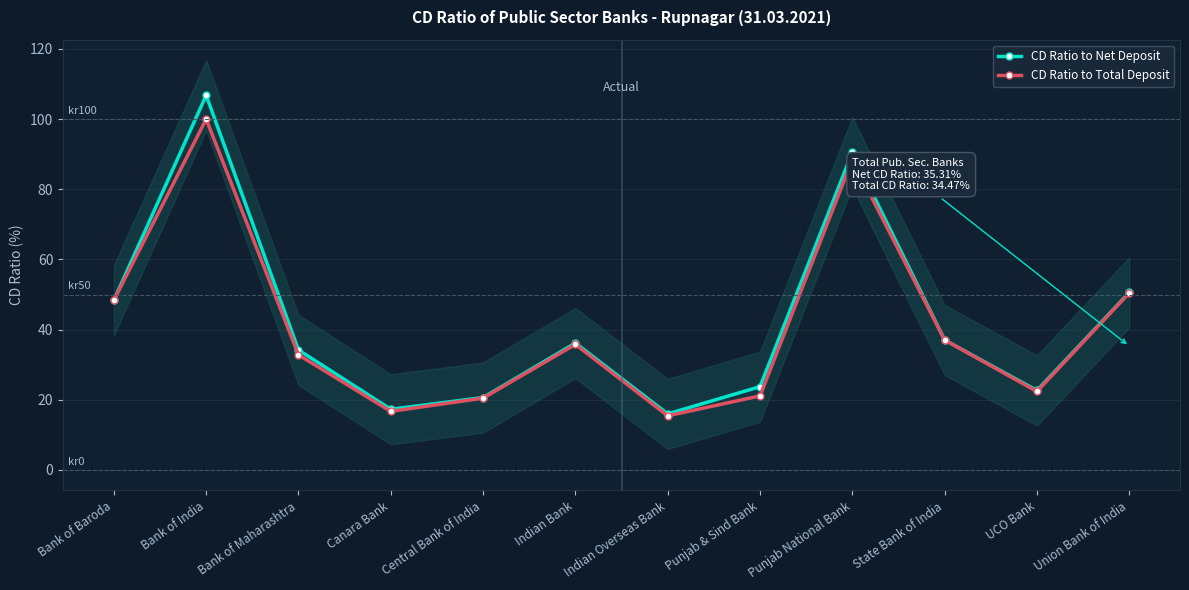

What is the minimum value shown in the chart?

15.4